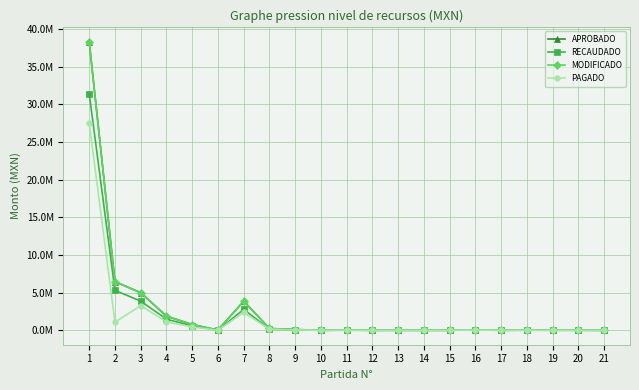

Where is APROBADO nearest to the value 19162130?

2